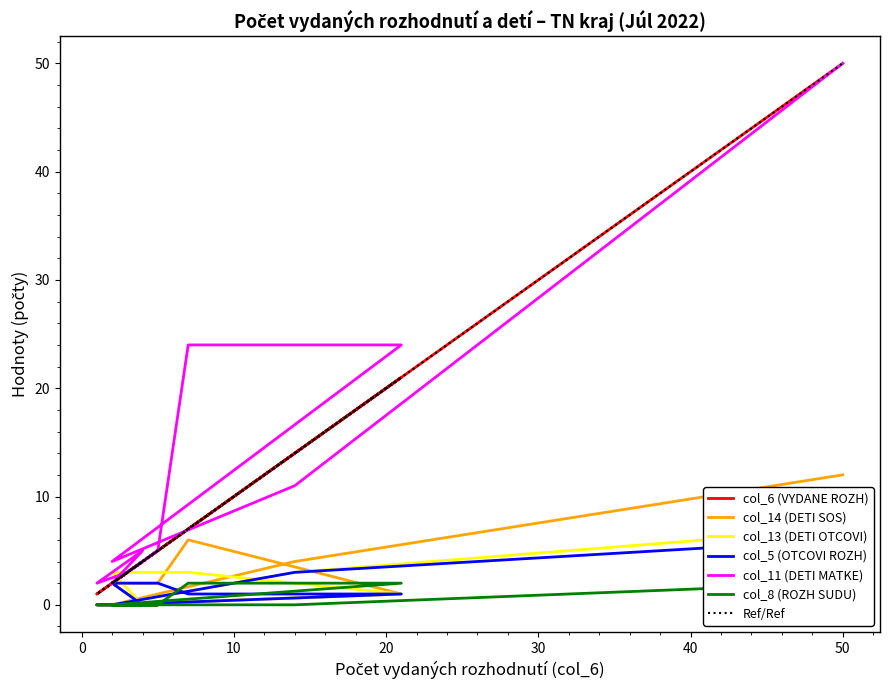

How many interior local peaks does the col_11 (DETI MATKE) series have?

2